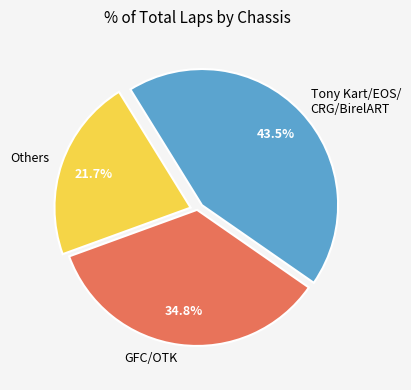

How many slices are in this pie chart?

3